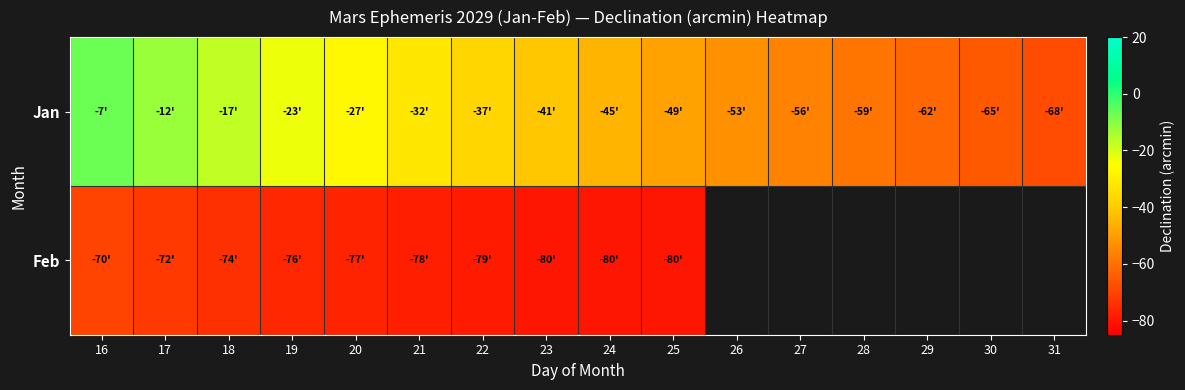

What is the difference between the maximum and second lowest values in the Jan series?

58.0